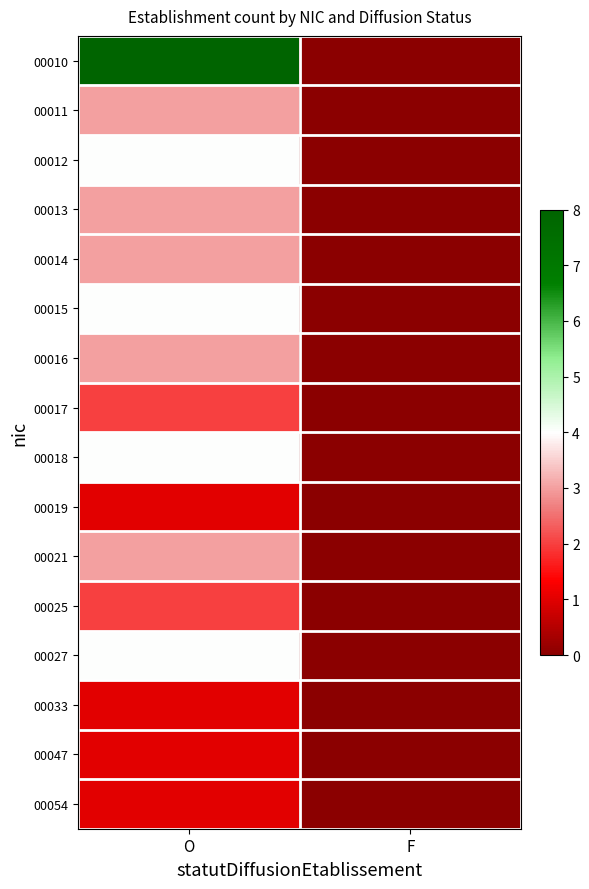

What is the spread (max minus min) of values at O?

7